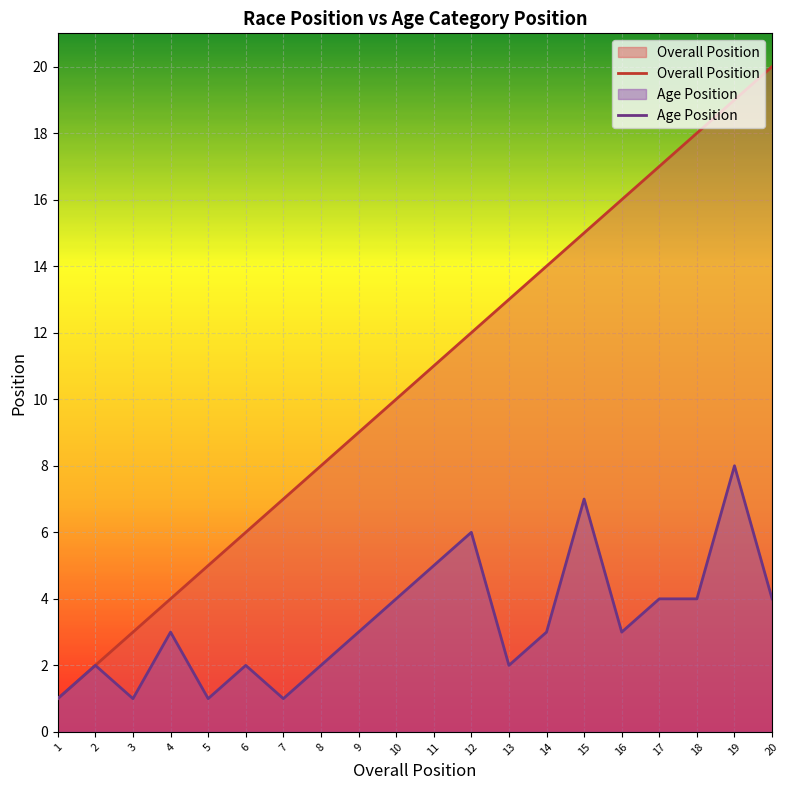

The Age Position series shows 1 at 3. True or false?

False